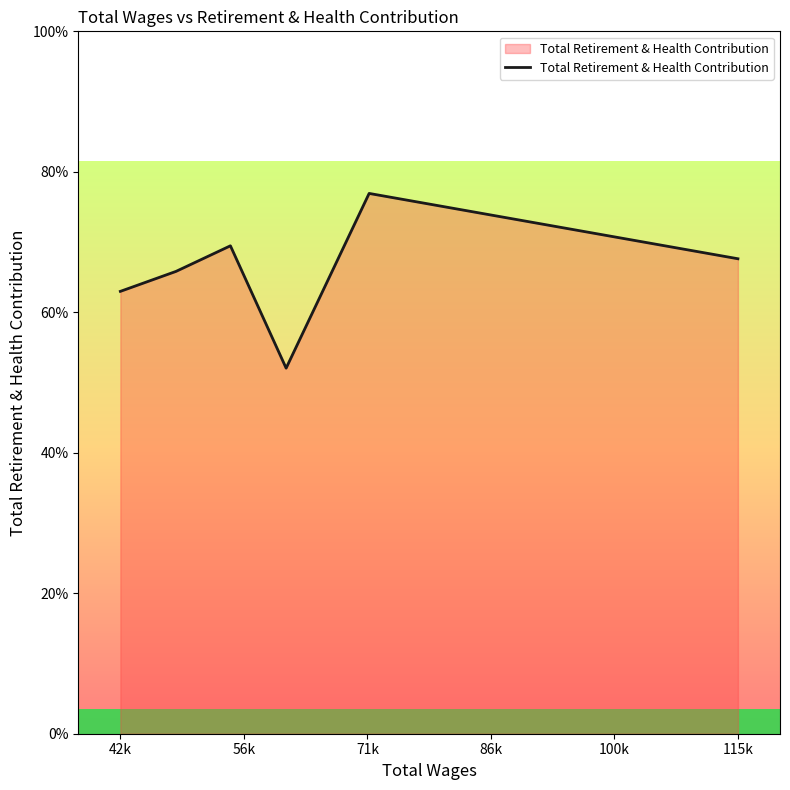

The chart shows a value of 10760 at 42k. True or false?

False